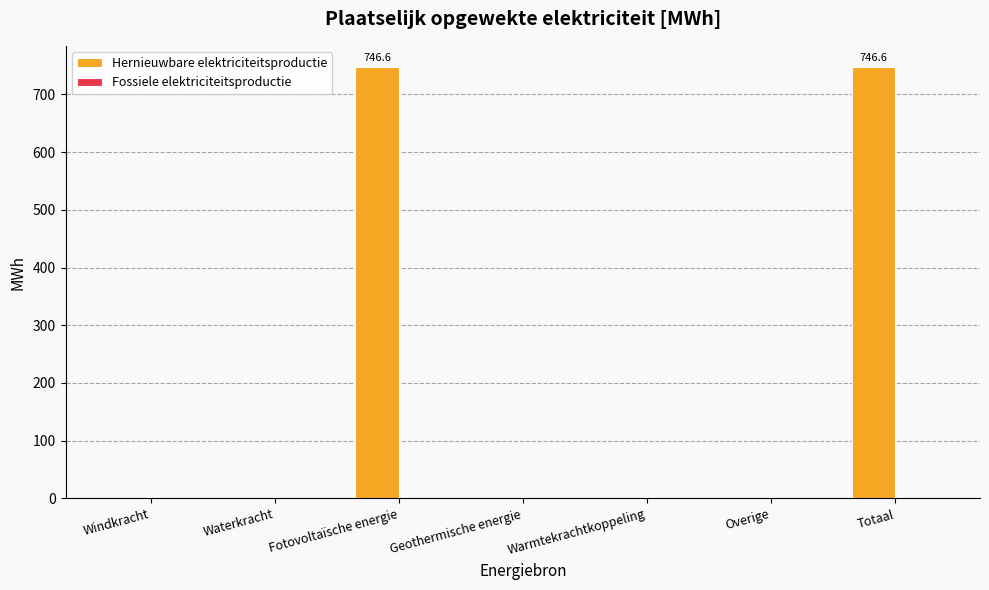

Read the value at Fotovoltaïsche energie.

746.6